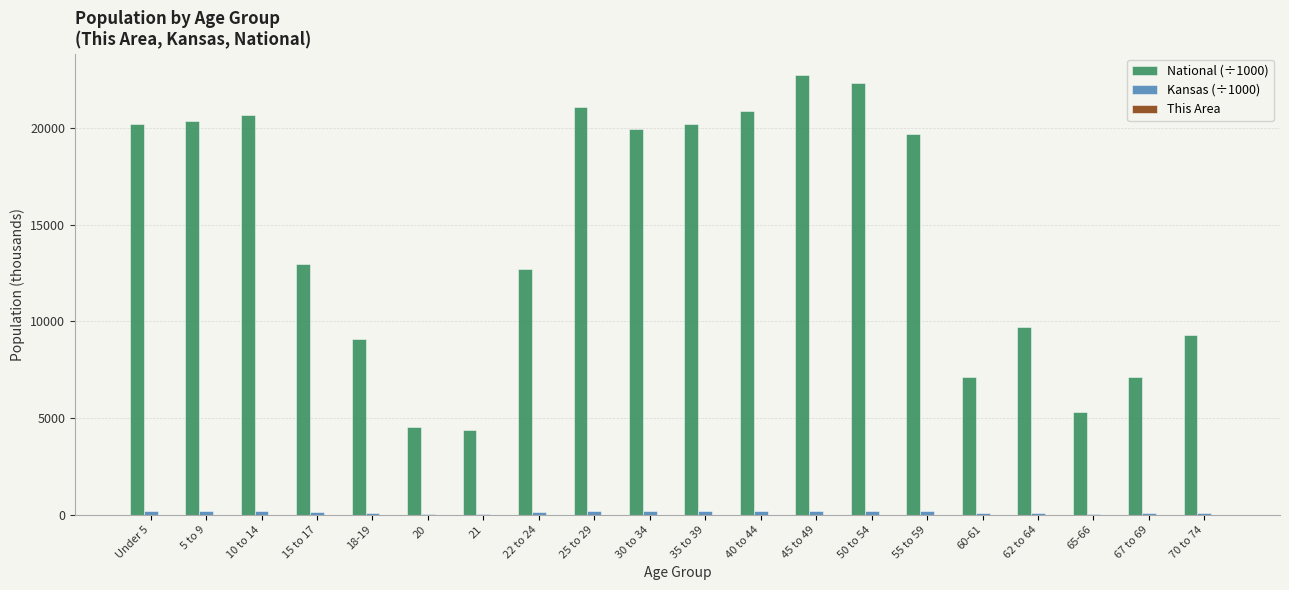

What is the maximum value shown in the chart?

22708.6